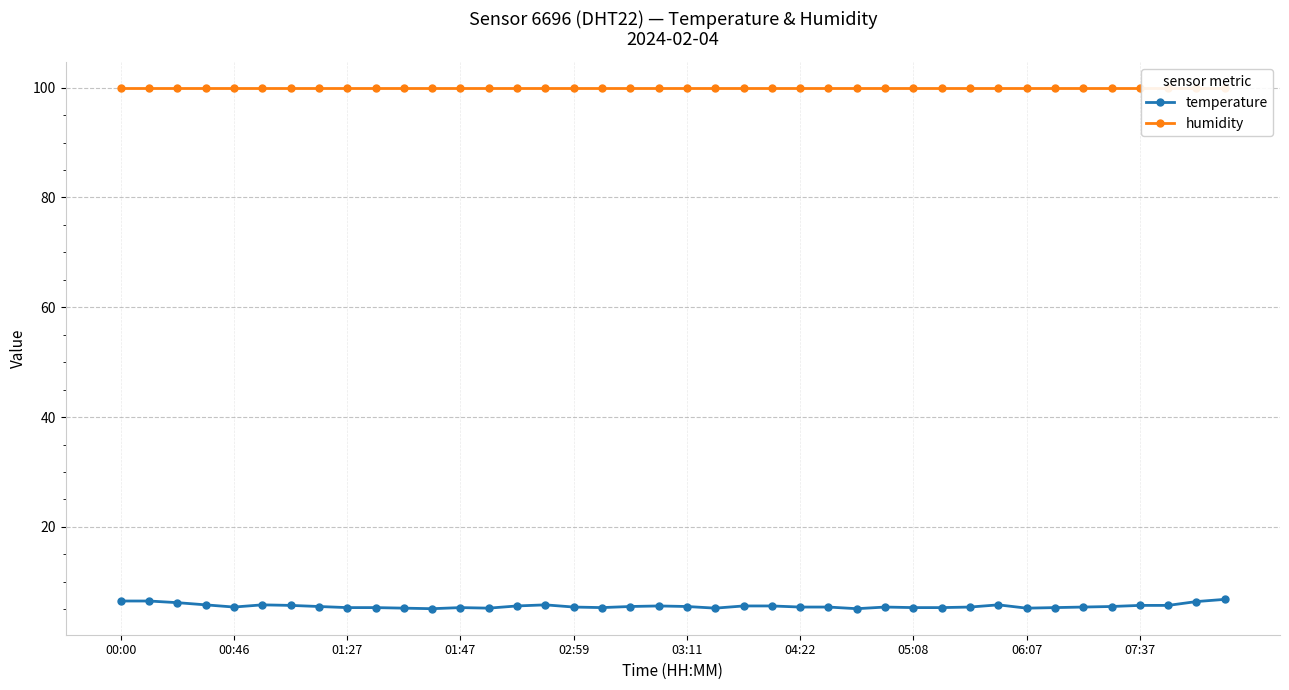

True or false: temperature has more than 2 points higher than both neighbors.

True